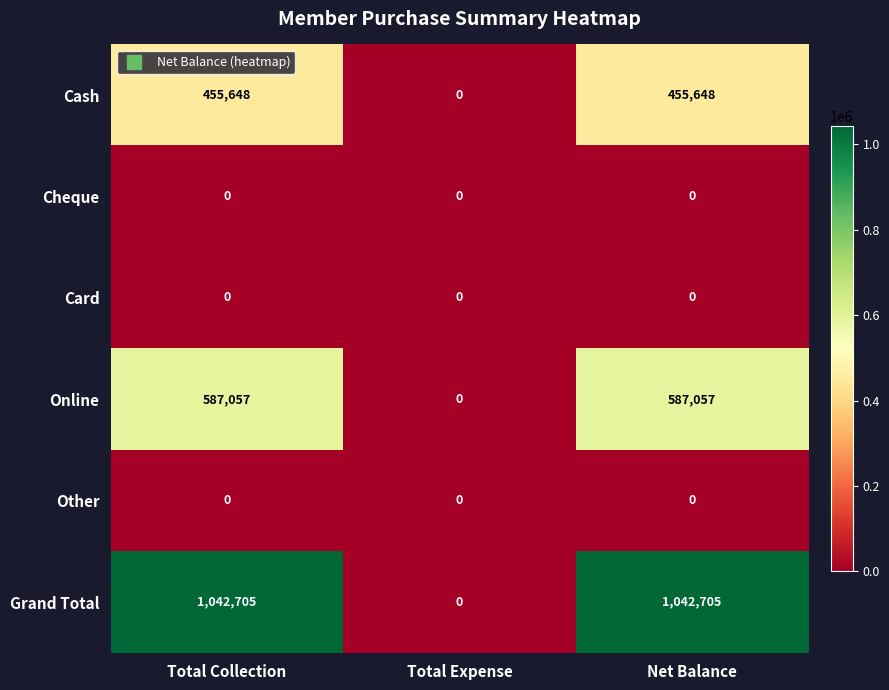

What is the sum of the Online values at Net Balance and Total Collection?

1174114